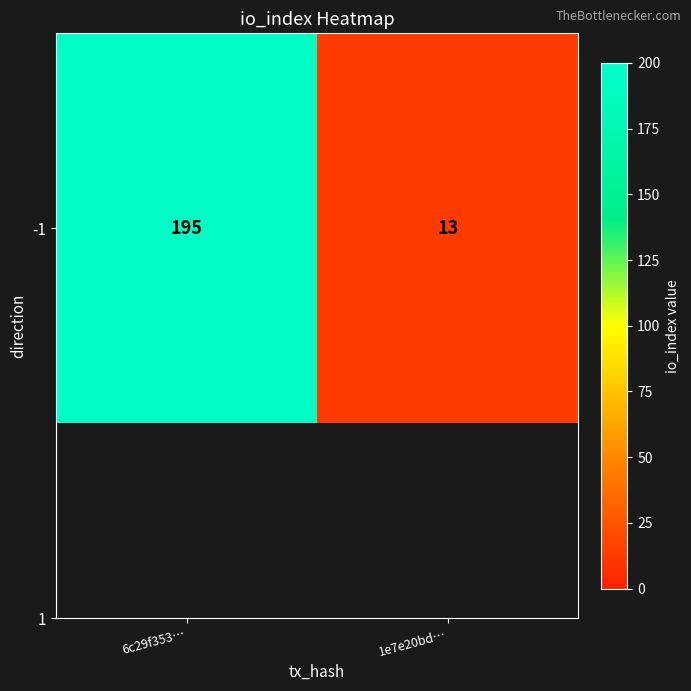

Is it true that the value at 1e7e20bd… is 13?

True